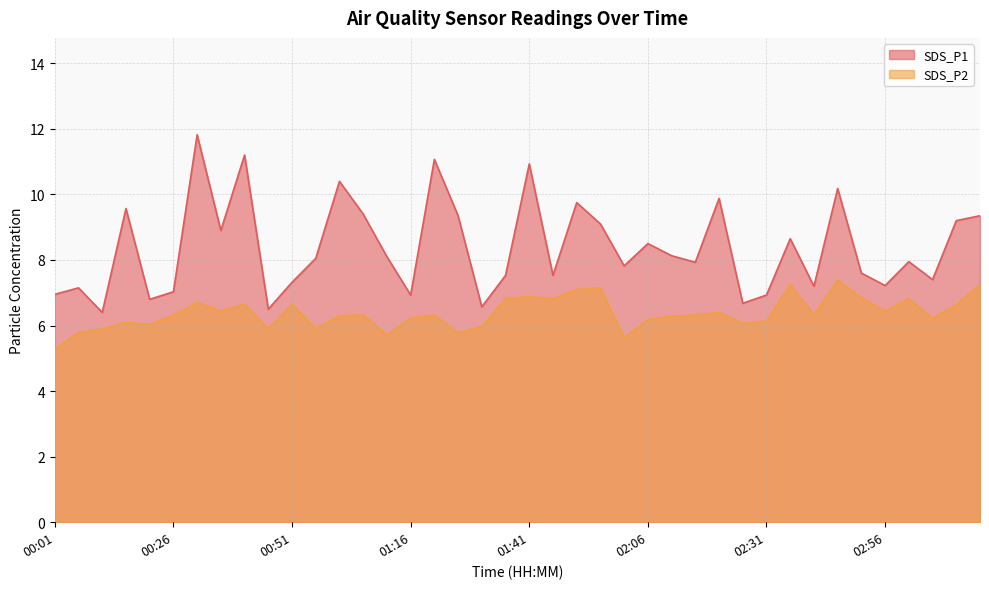

What are all the series names shown in the legend?

SDS_P1, SDS_P2